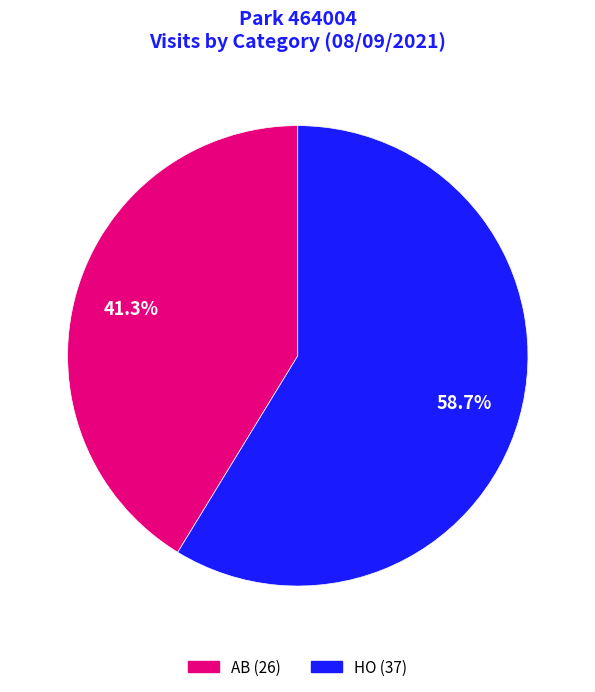

Which category accounts for the majority?

HO